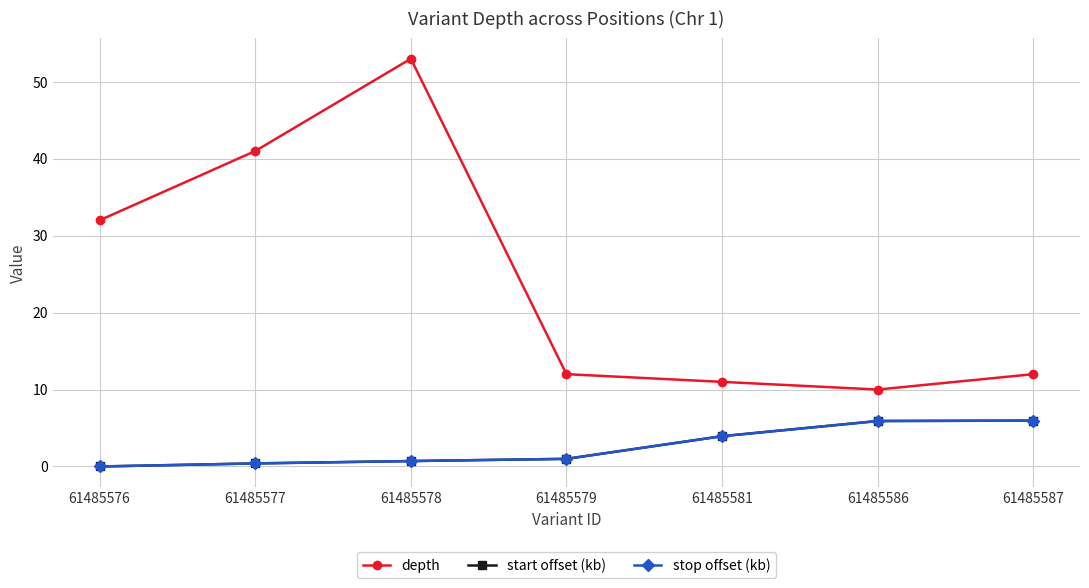

Is this an area chart (filled region under the line)?

No